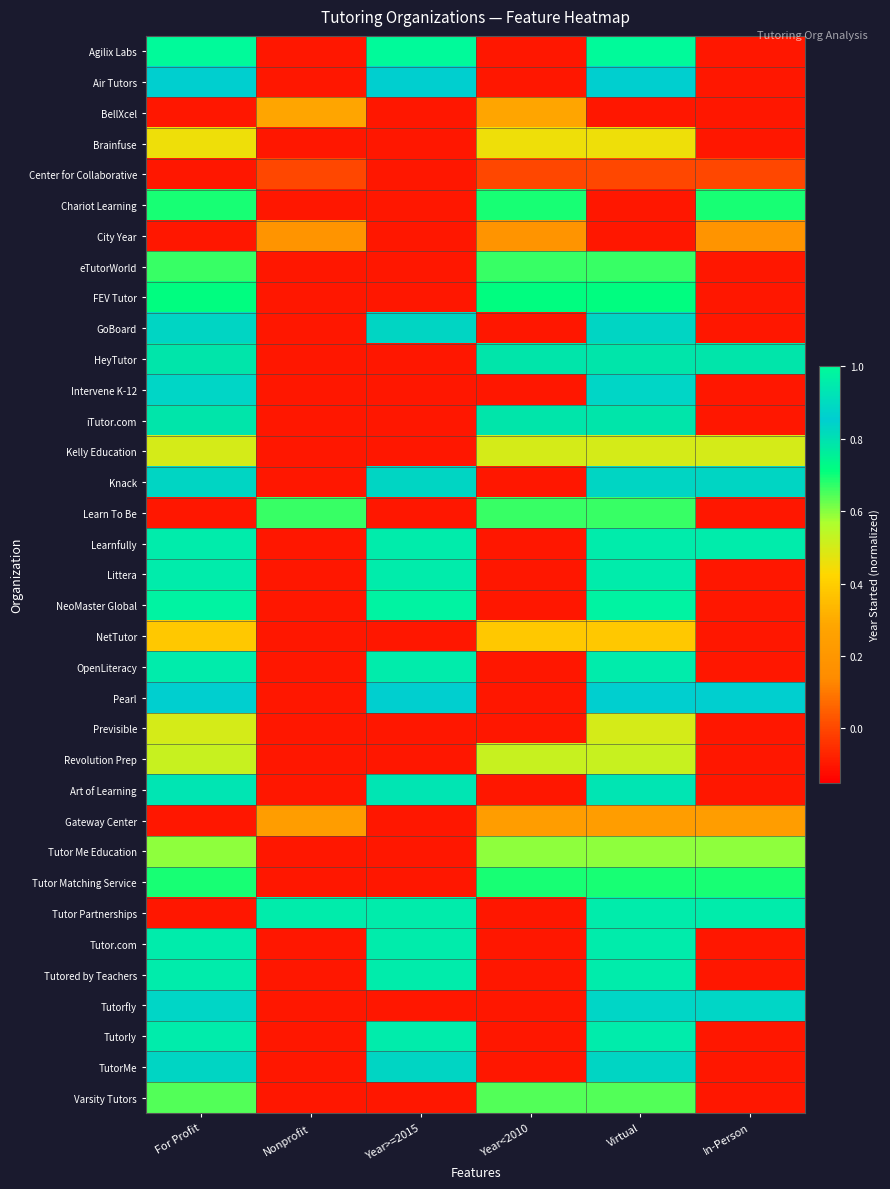

What is the greatest value displayed?

1.0